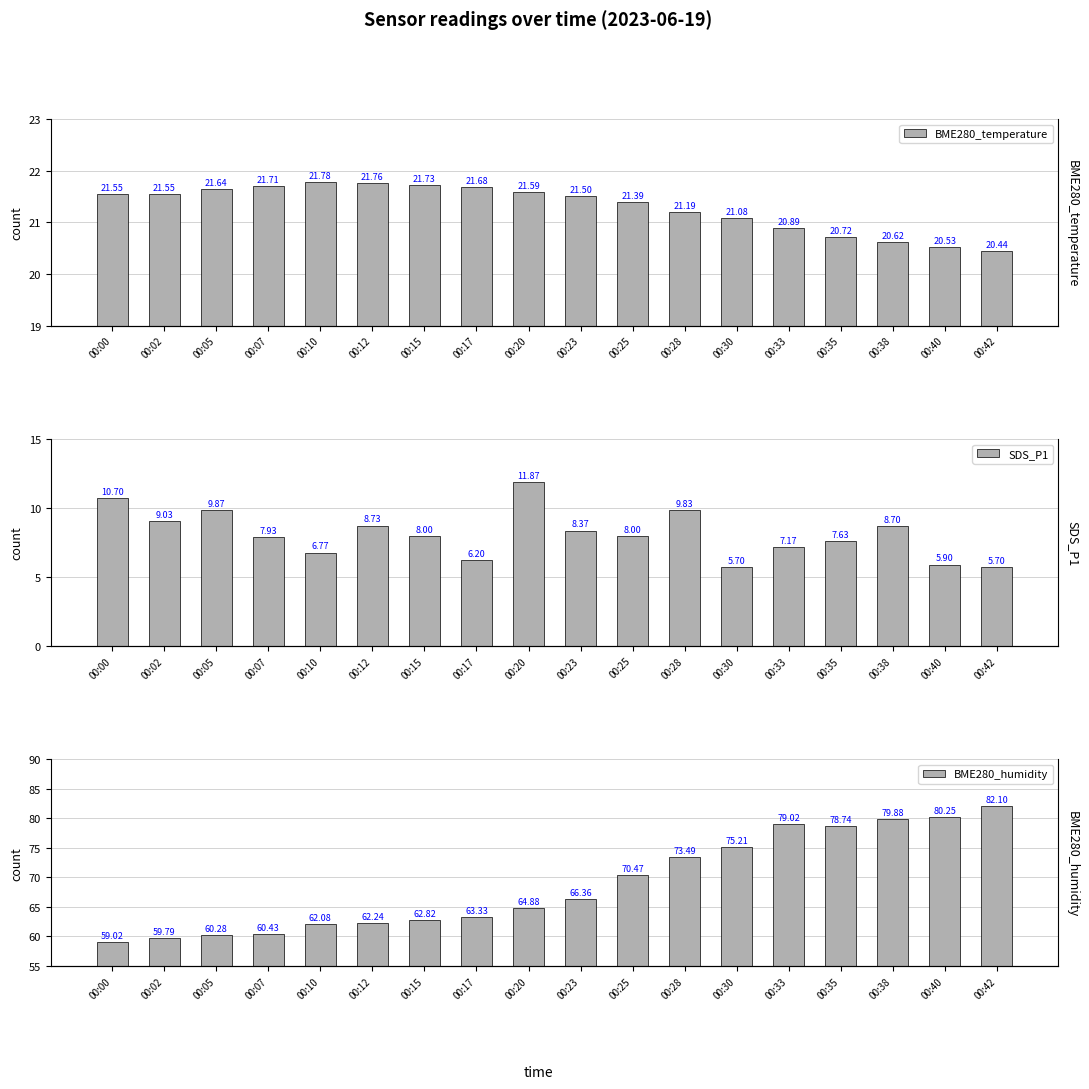

How many bars are there in total?

54